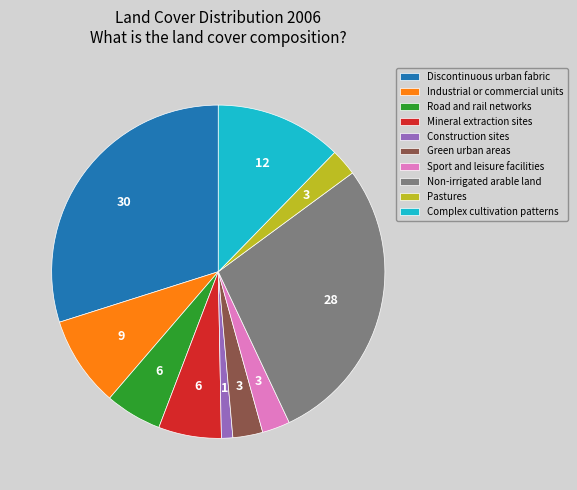

Is it true that Pastures is 12% of the pie?

False